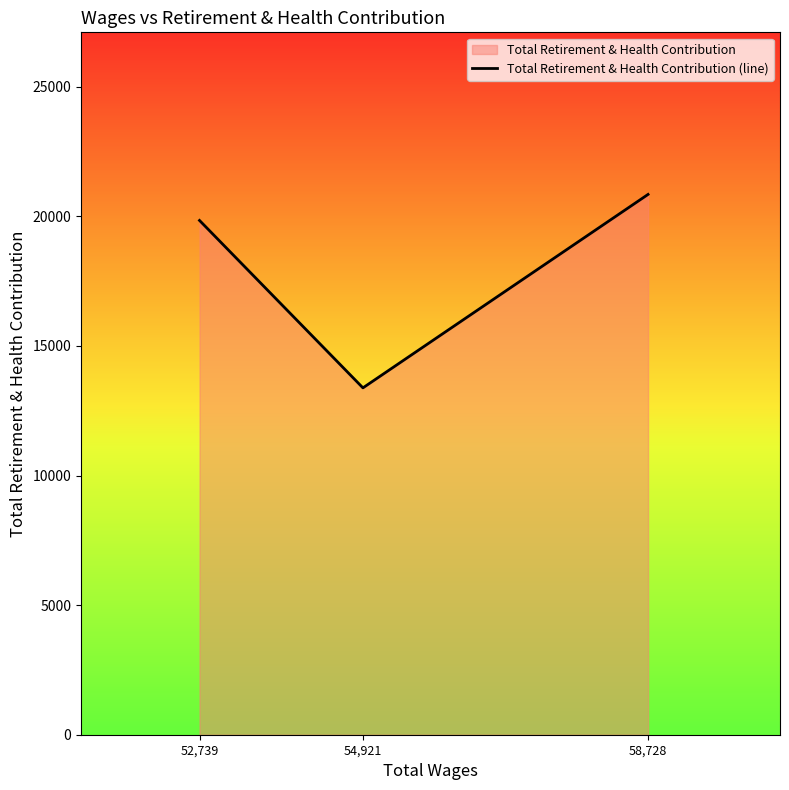

What is the label of the 1st point from the right?

58,728